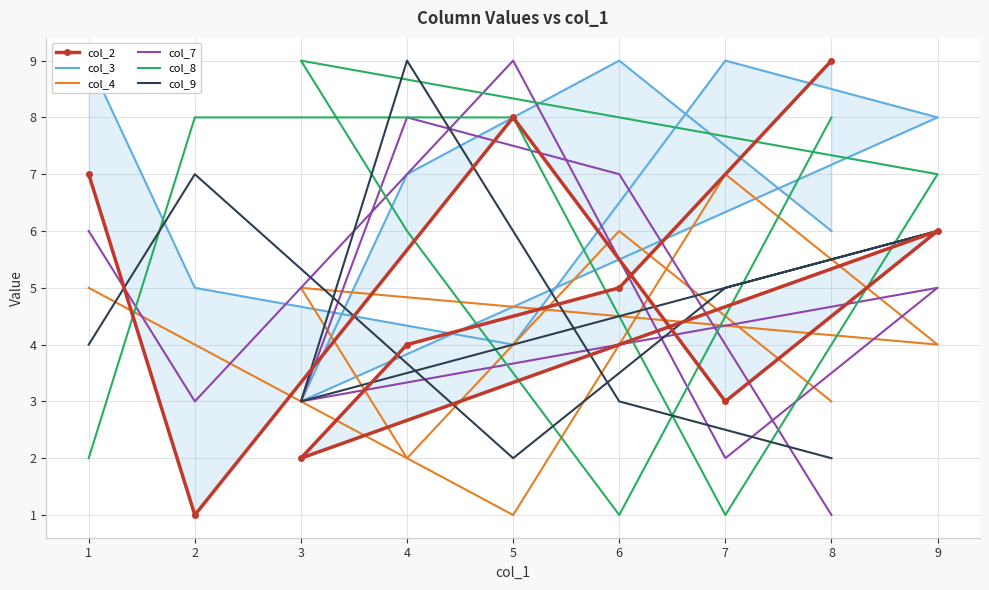

Which label corresponds to the largest value in the chart?

8